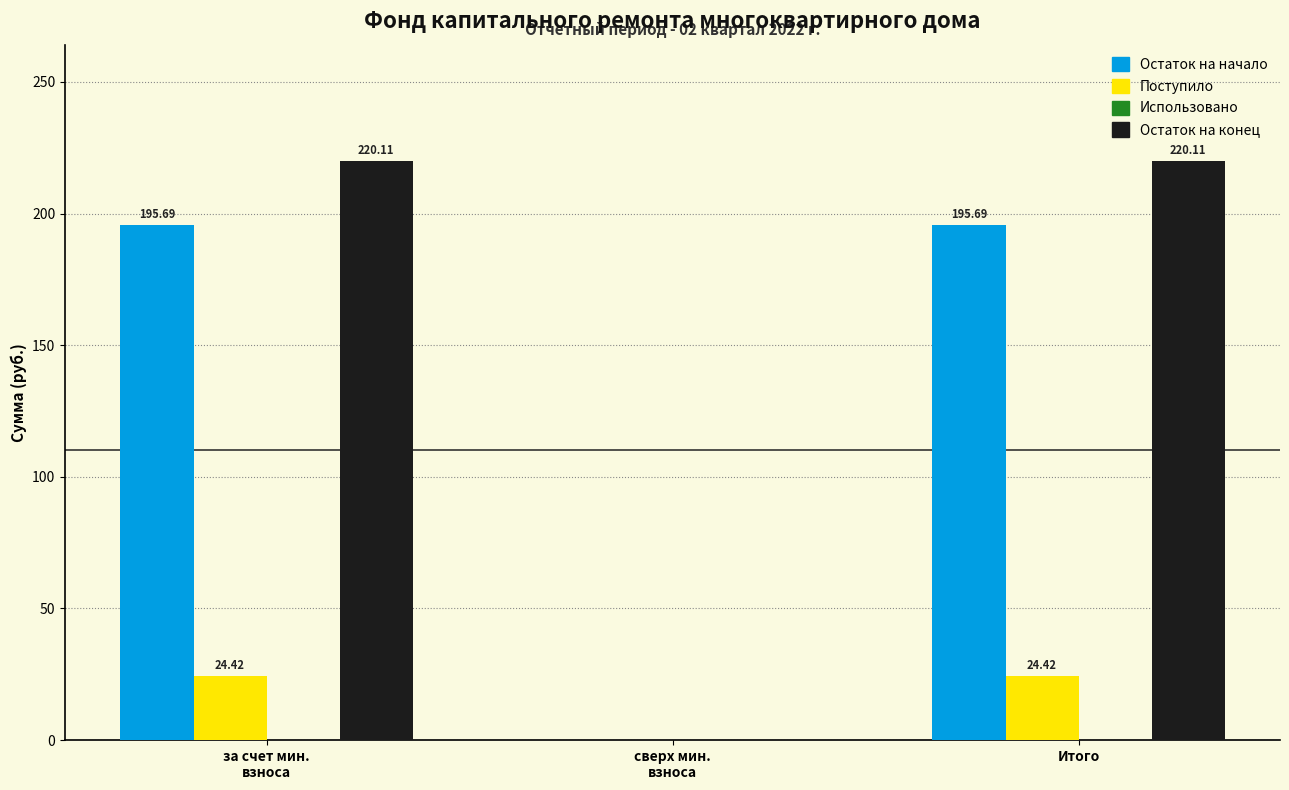

Which series has the largest total across all categories?

Остаток на конец